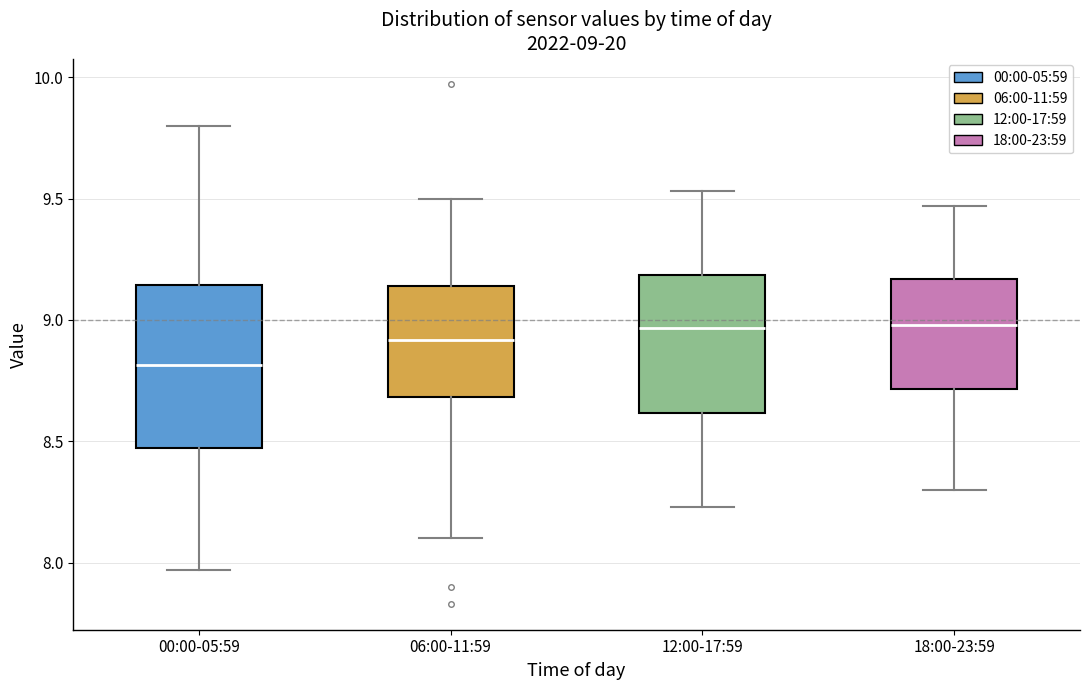

Which box has the lowest median line?

00:00-05:59